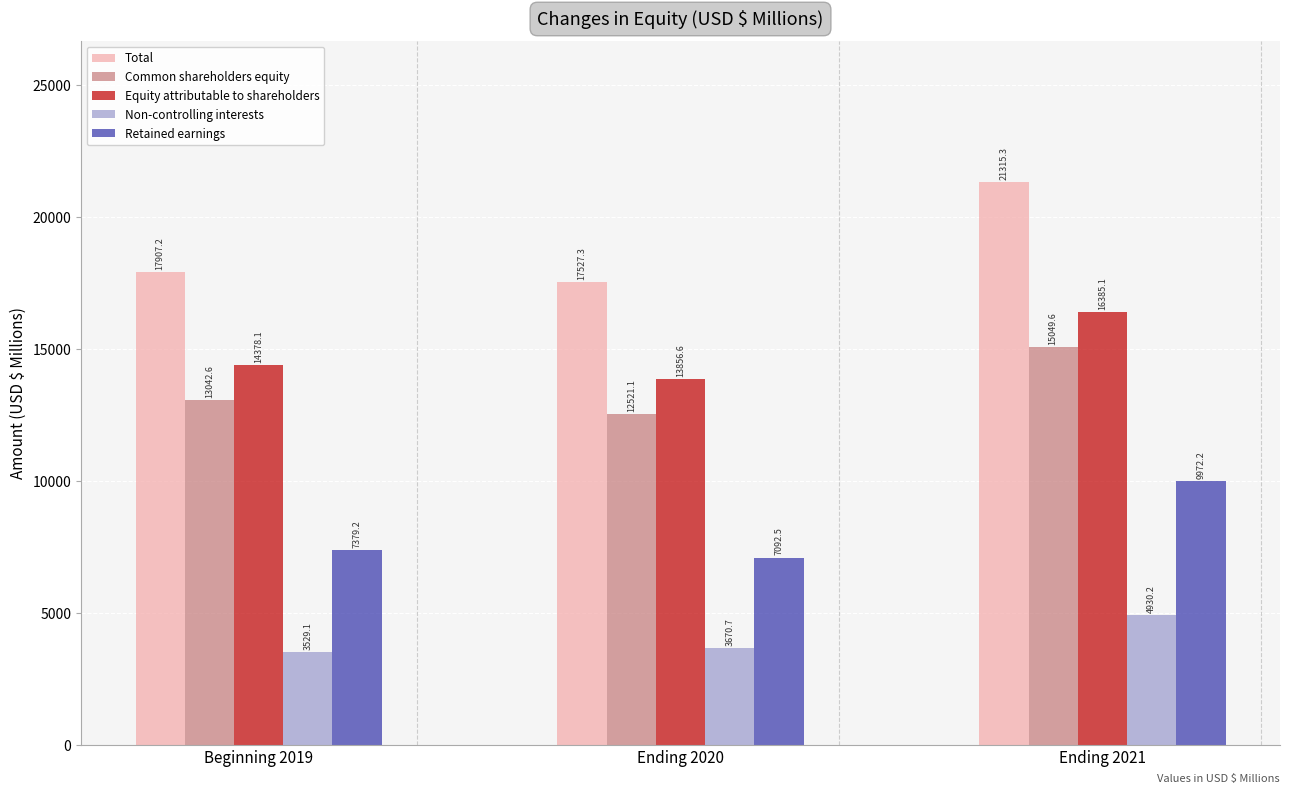

What is the spread (max minus min) of values at Ending 2020?

13856.6